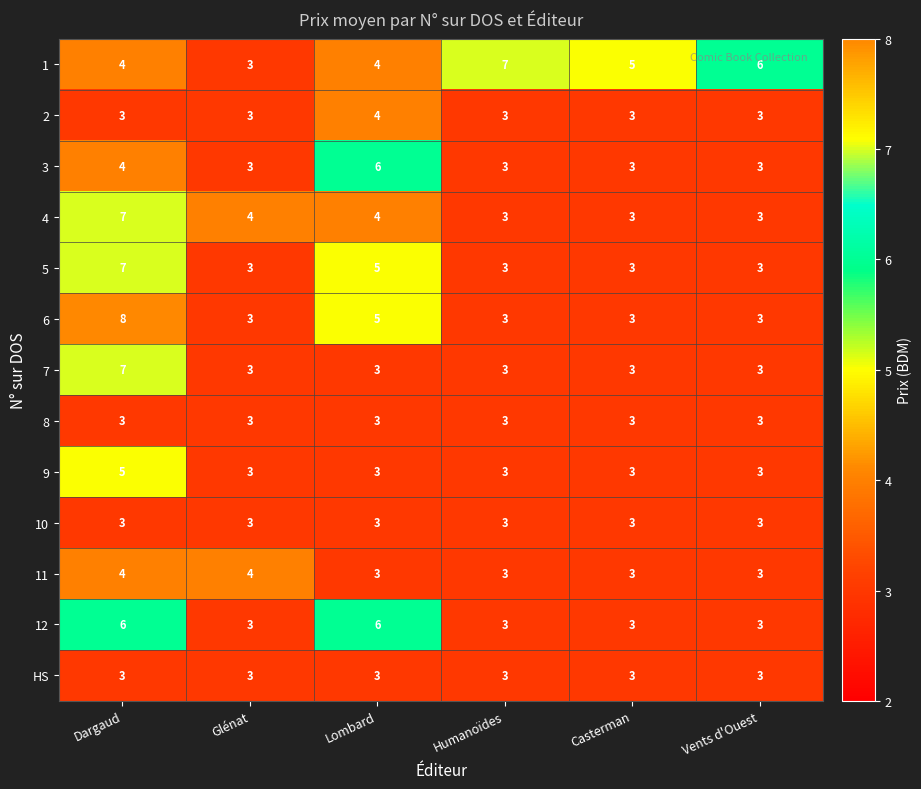

What is the average value of the 4 series?

4